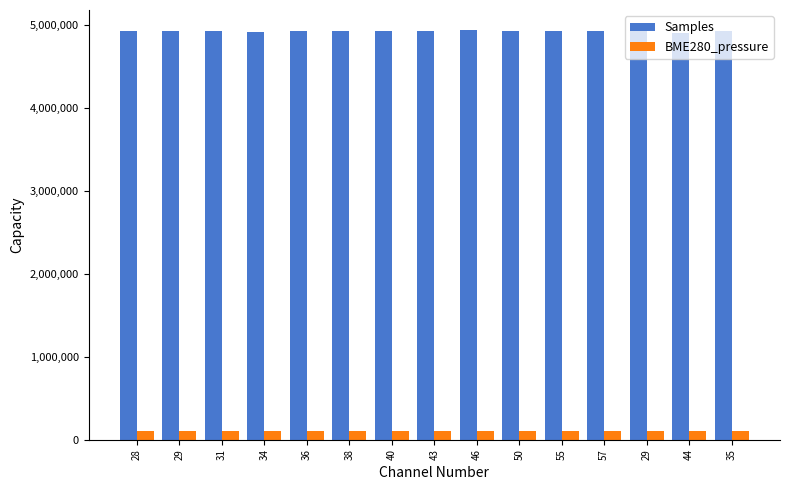

The value of Samples at 40 is 4924497.0. True or false?

True